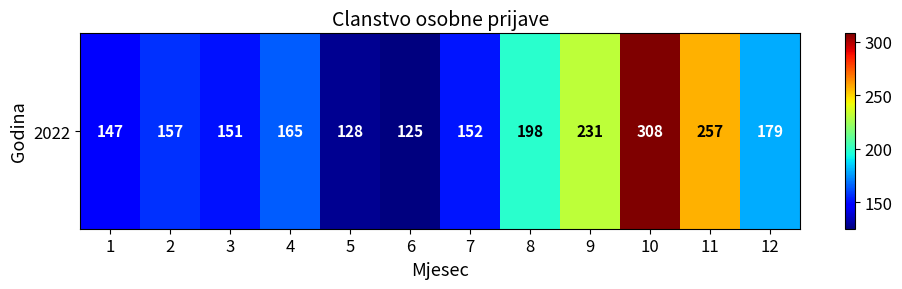

Approximately how many times larger is the value at 11 compared to 10?

0.8